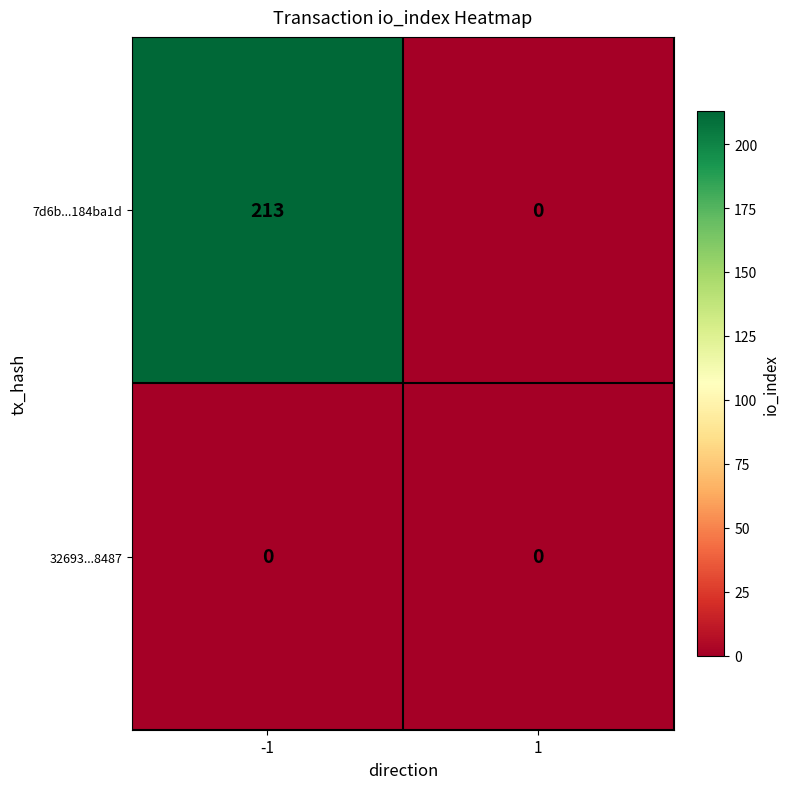

What is the total value across all series at -1?

213